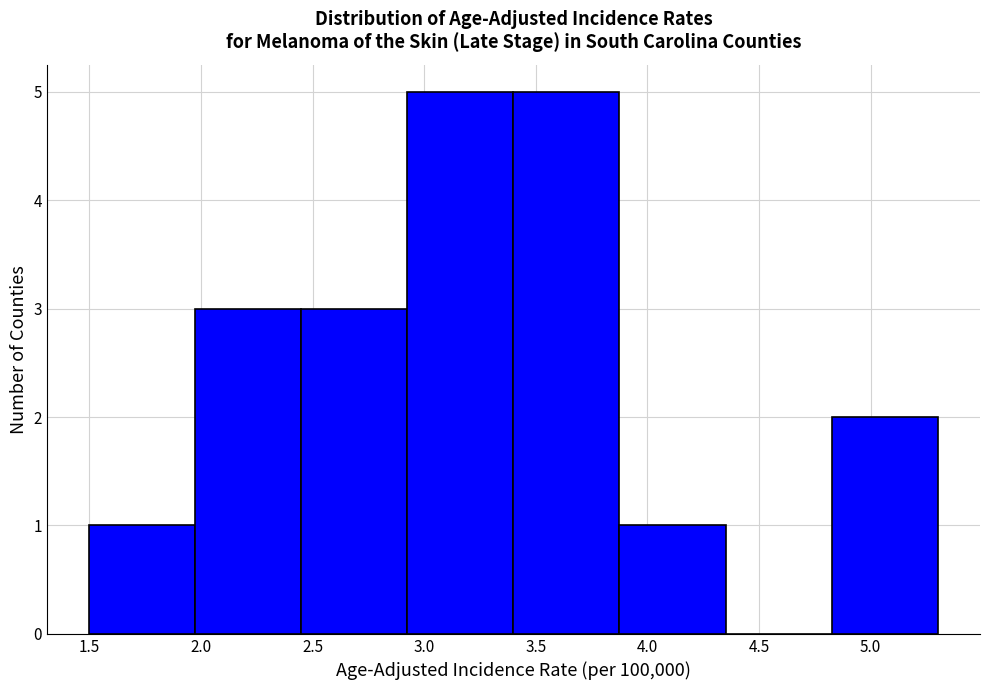

Reading left to right, list every bar in this chart as the range it spans on the x-axis followed by its height. Neither the bar edges nor the heights are printed on the chart, so give them approximately, as read against the axes.

1.500 to 1.975: 1
1.975 to 2.450: 3
2.450 to 2.925: 3
2.925 to 3.400: 5
3.400 to 3.875: 5
3.875 to 4.350: 1
4.350 to 4.825: 0
4.825 to 5.300: 2